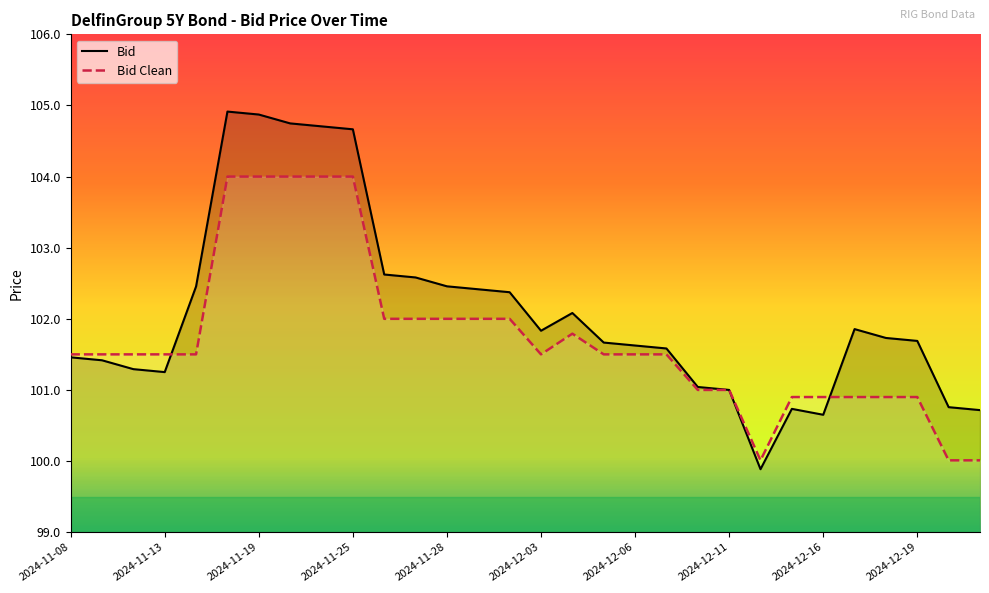

Which series ends up on top after the final intersection of Bid Clean and Bid?

Bid